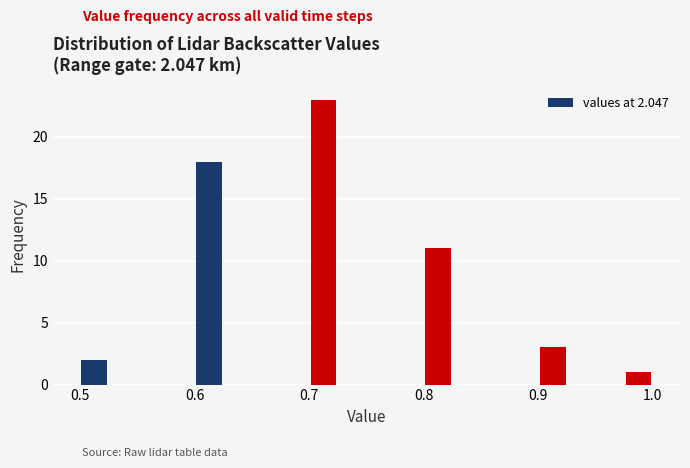

Around what value on the x-axis is the tallest bar? Give the approximate position of its centre, as read against the axis.

0.71